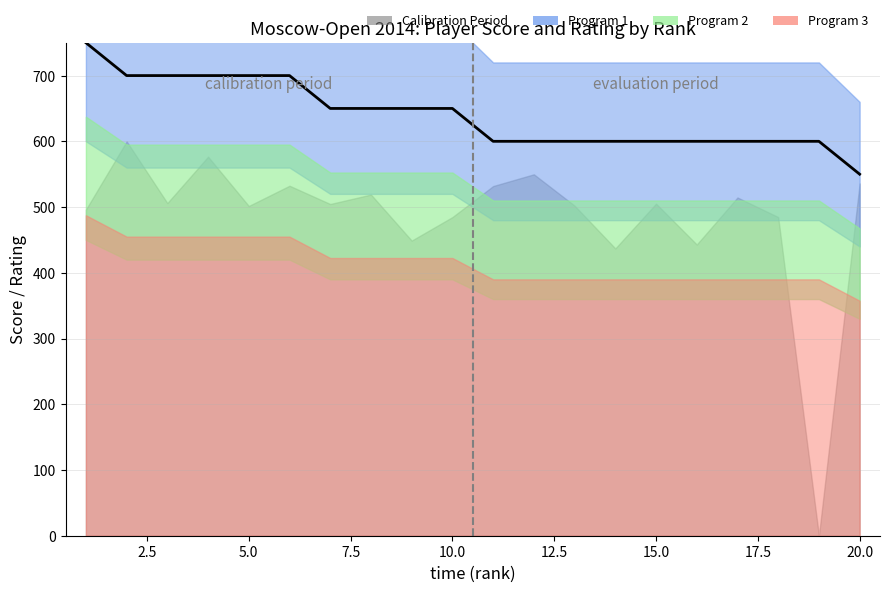

What is the value of the 4th point from the left?

700